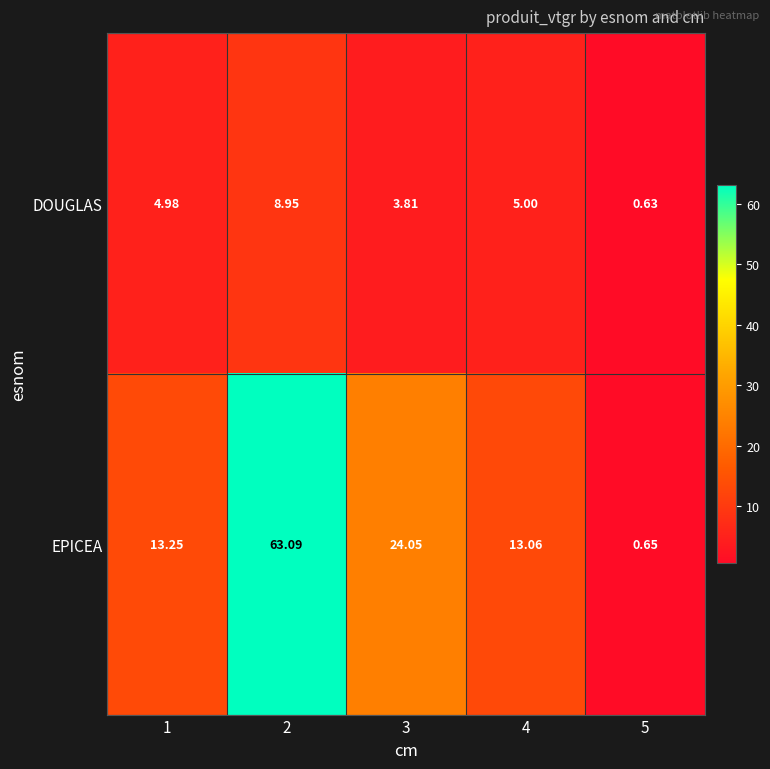

Rank the series at 4 from highest to lowest value.

EPICEA, DOUGLAS